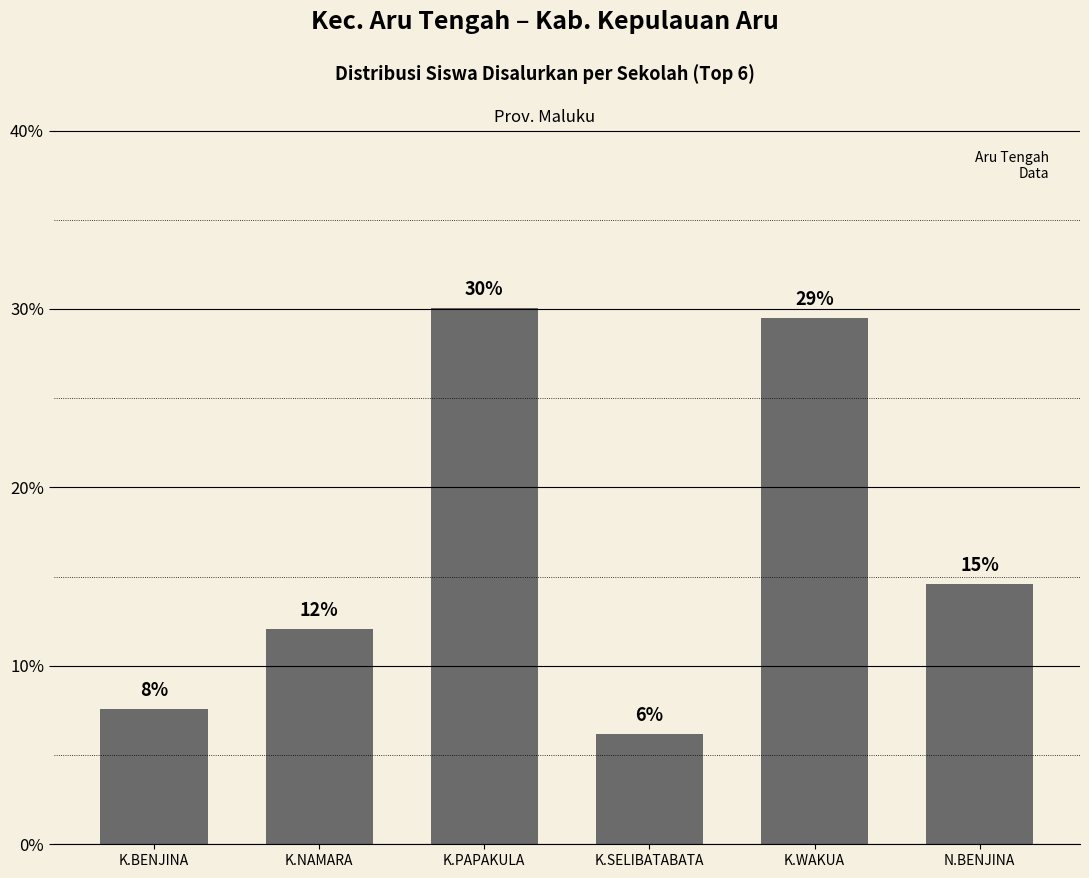

Are the bars horizontal?

No